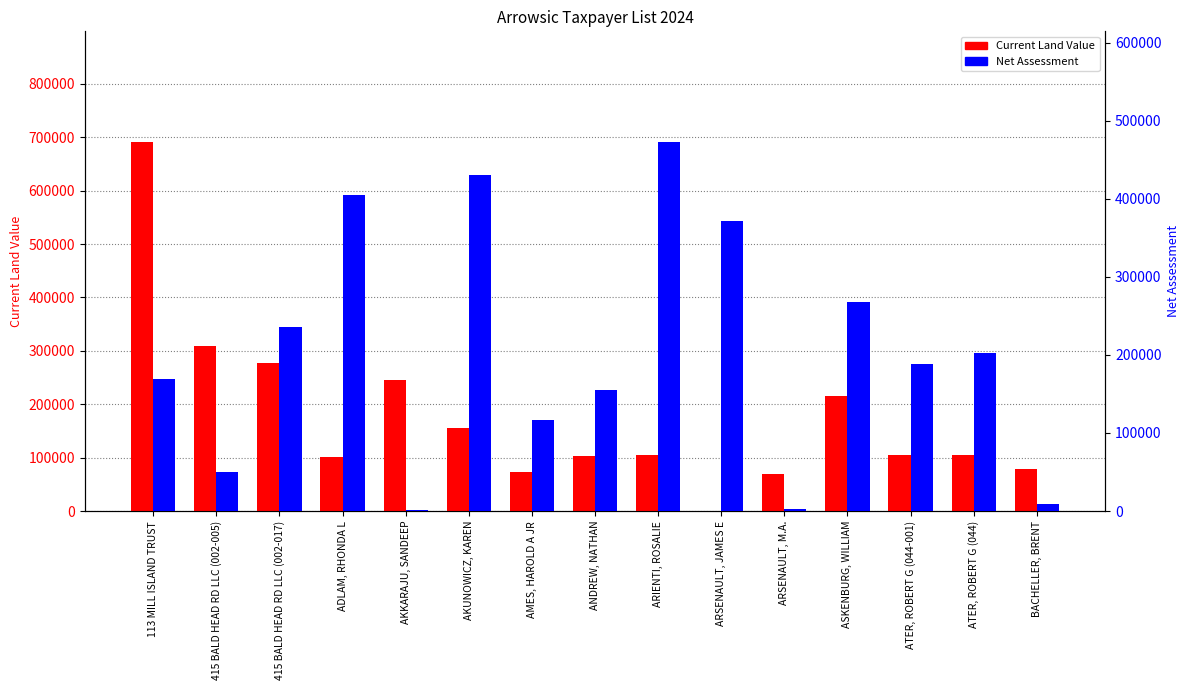

How many values in the Net Assessment series are below 188650?

7